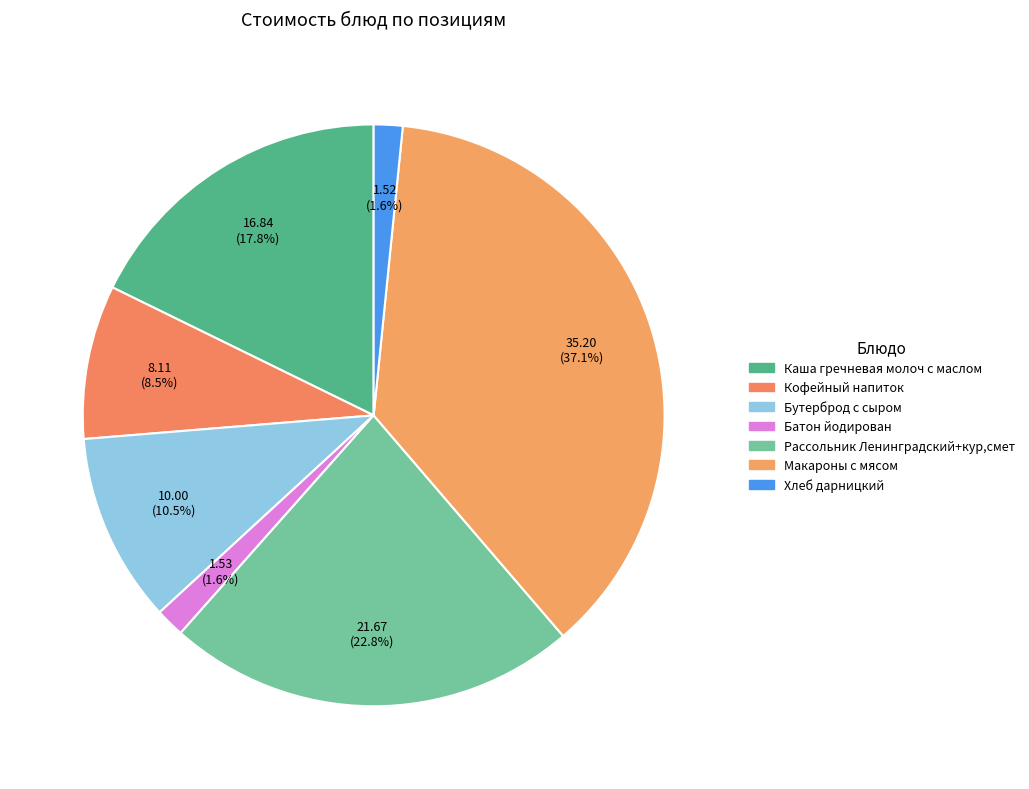

What is the largest slice in the pie chart?

Макароны с мясом